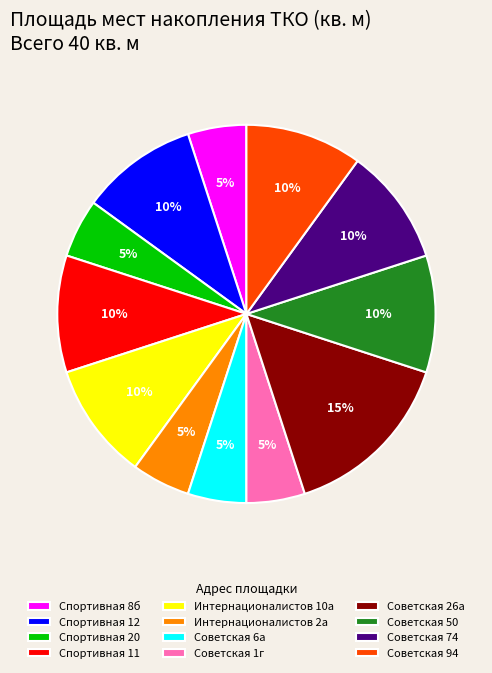

Count the number of slices in the pie.

12